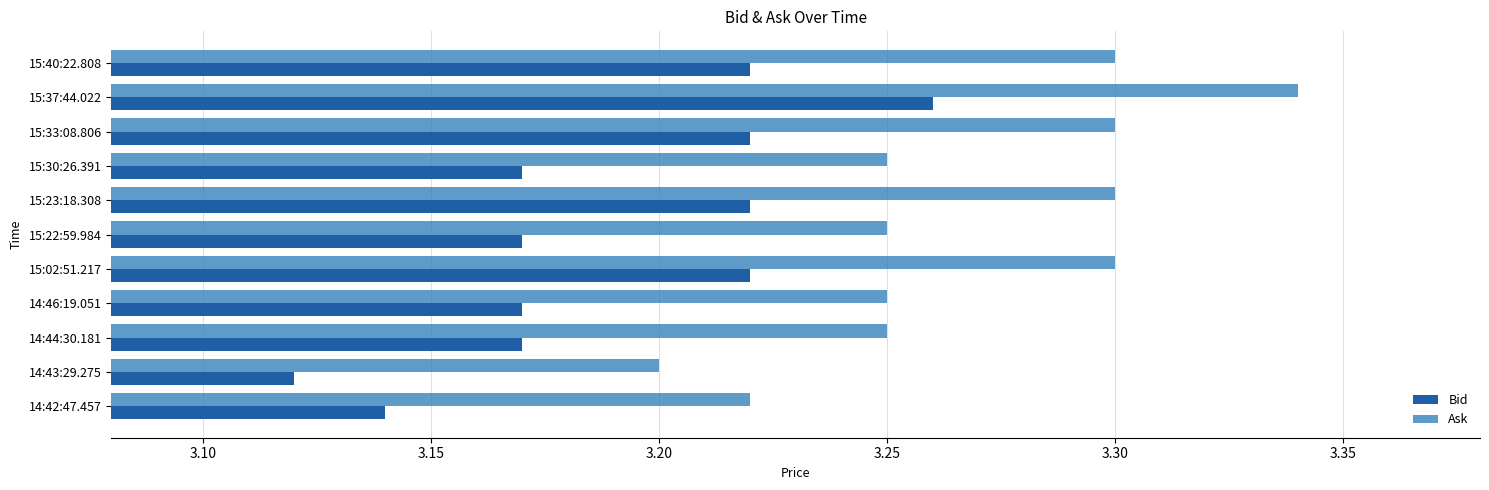

Which category has the lowest value across all series?

14:43:29.275